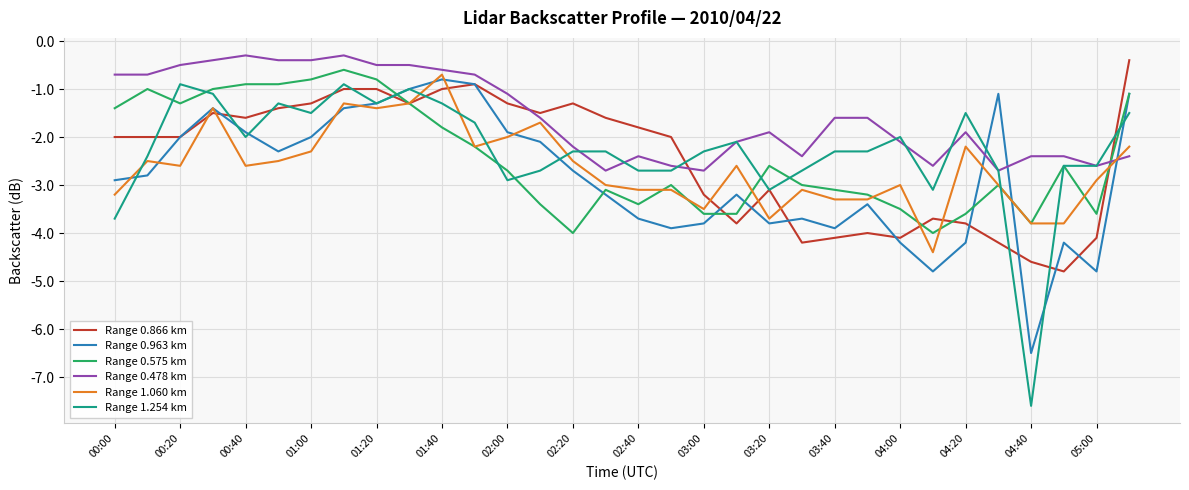

What is the difference between the maximum and minimum values in the Range 0.866 km series?

4.4